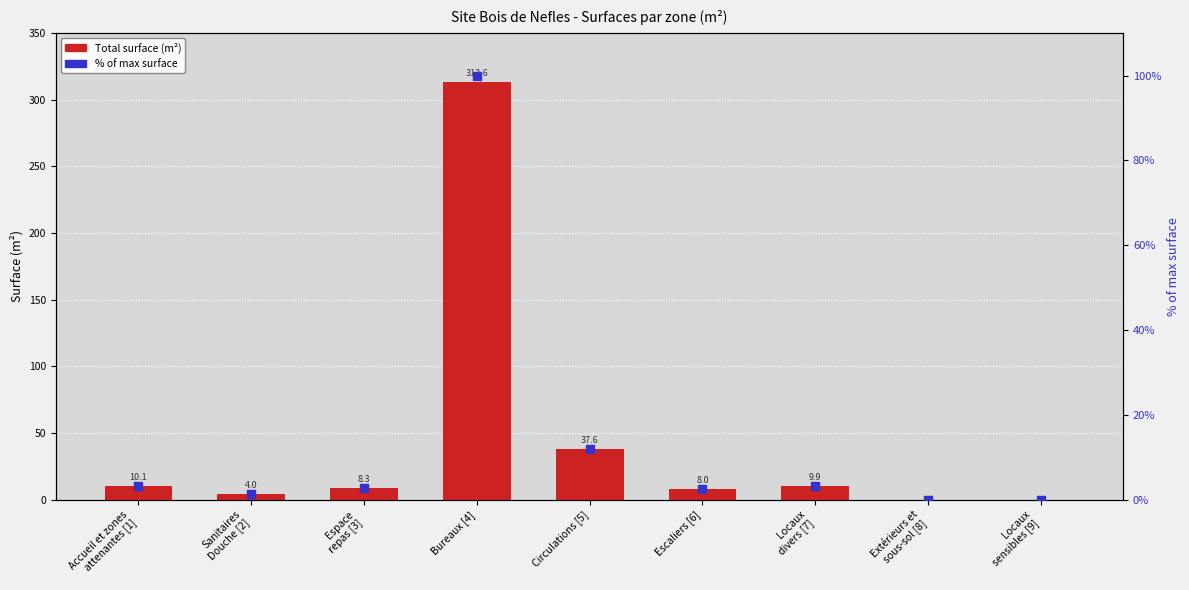

At which category is the sum across all series the highest?

Bureaux [4]